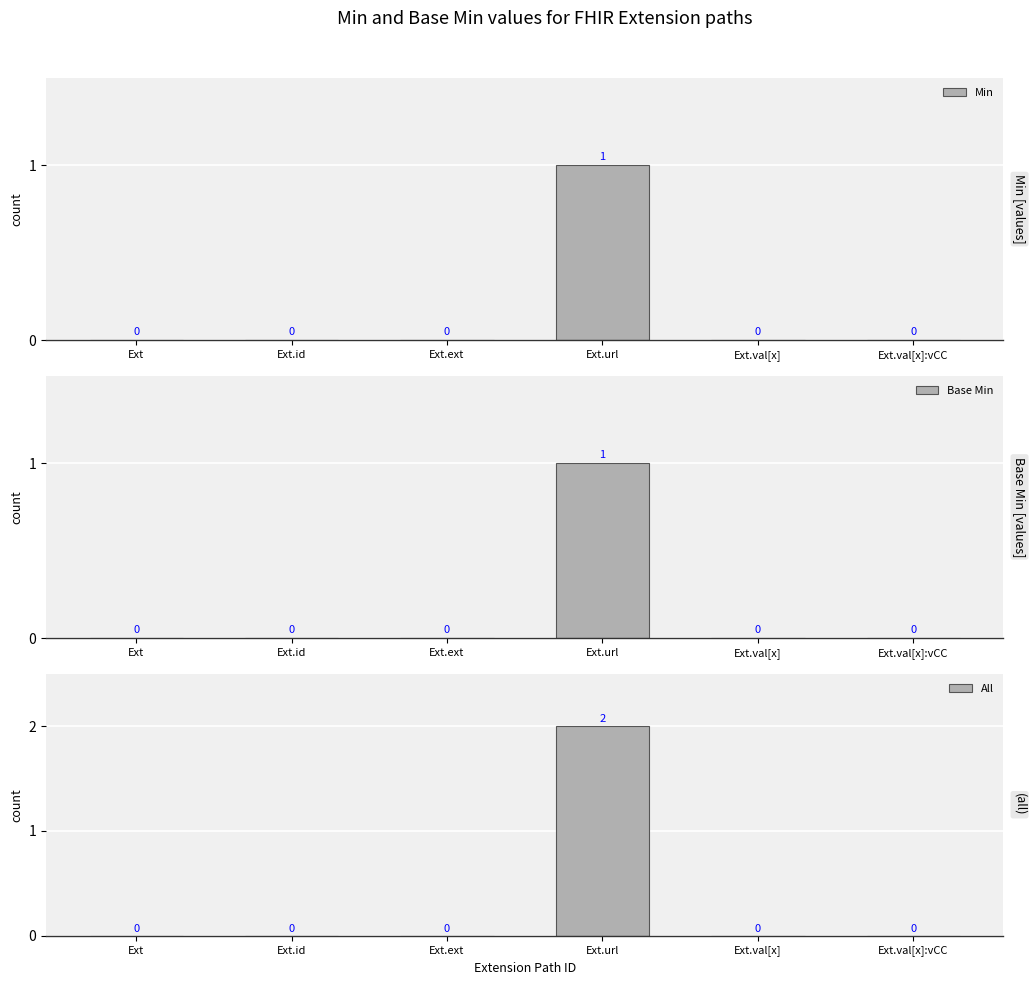

Which category has the lowest value in the All series?

Ext